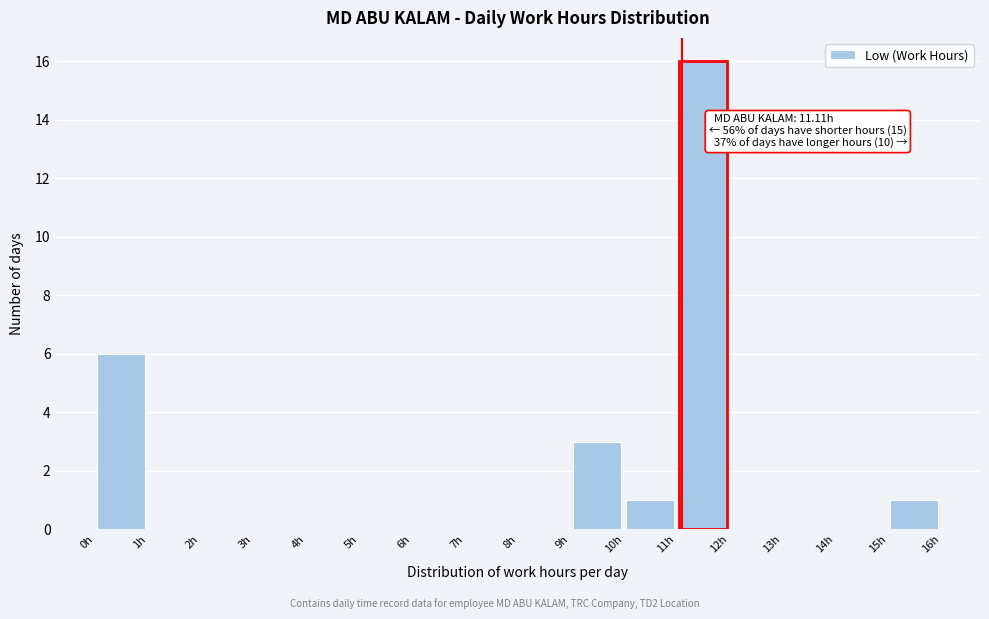

Which range on the x-axis has the tallest bar?

11 to 12